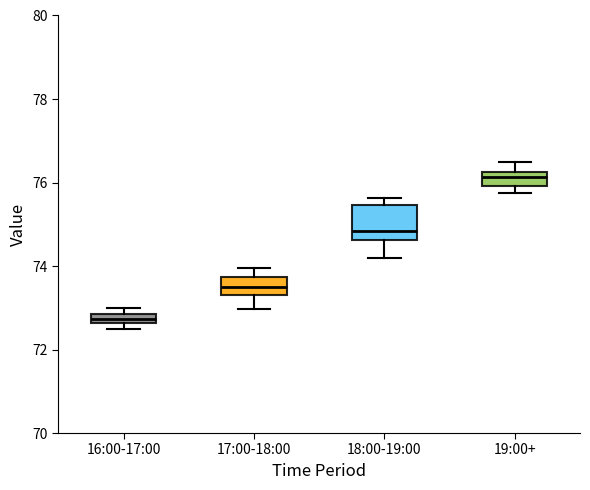

Which box's median line is the highest?

19:00+